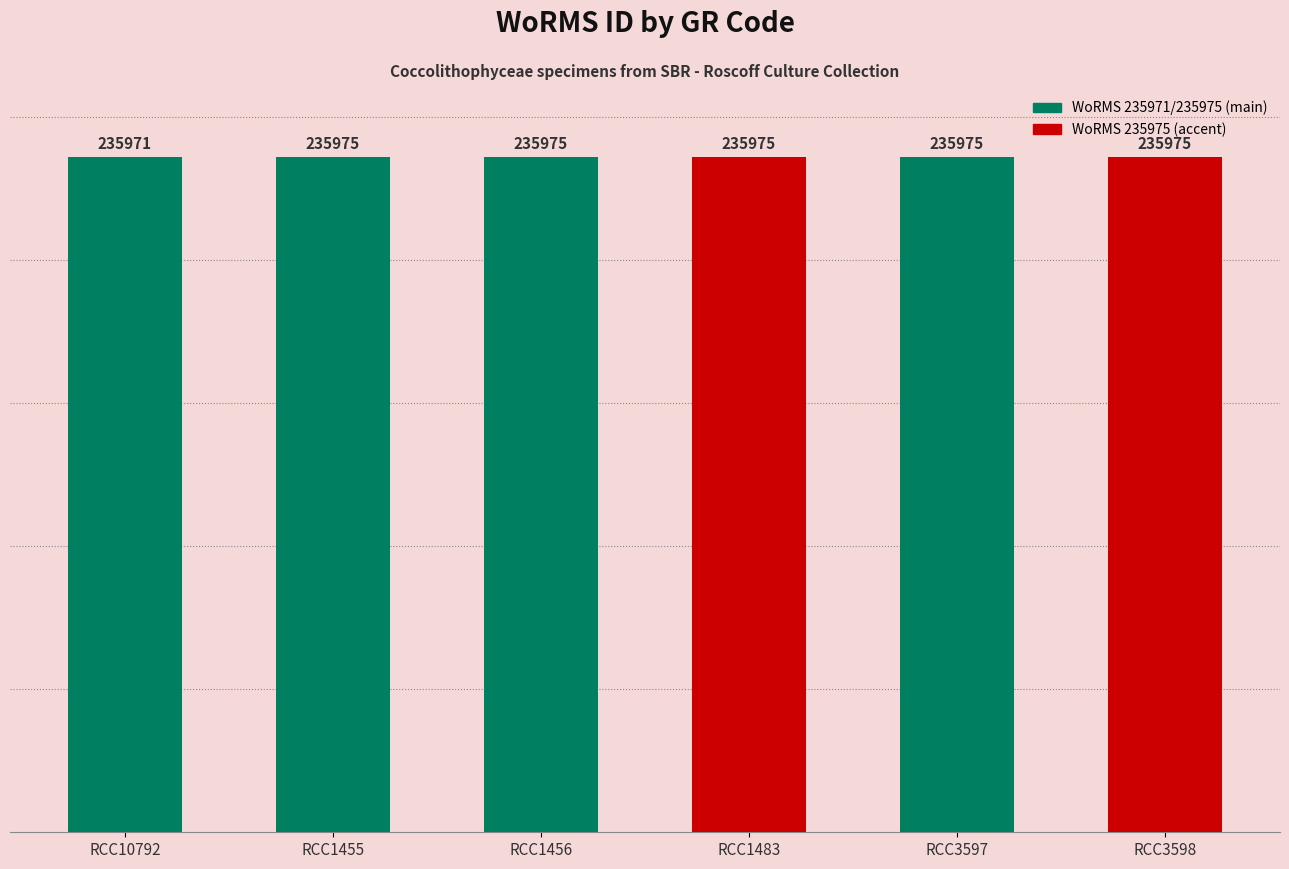

How many bars are there in total?

6